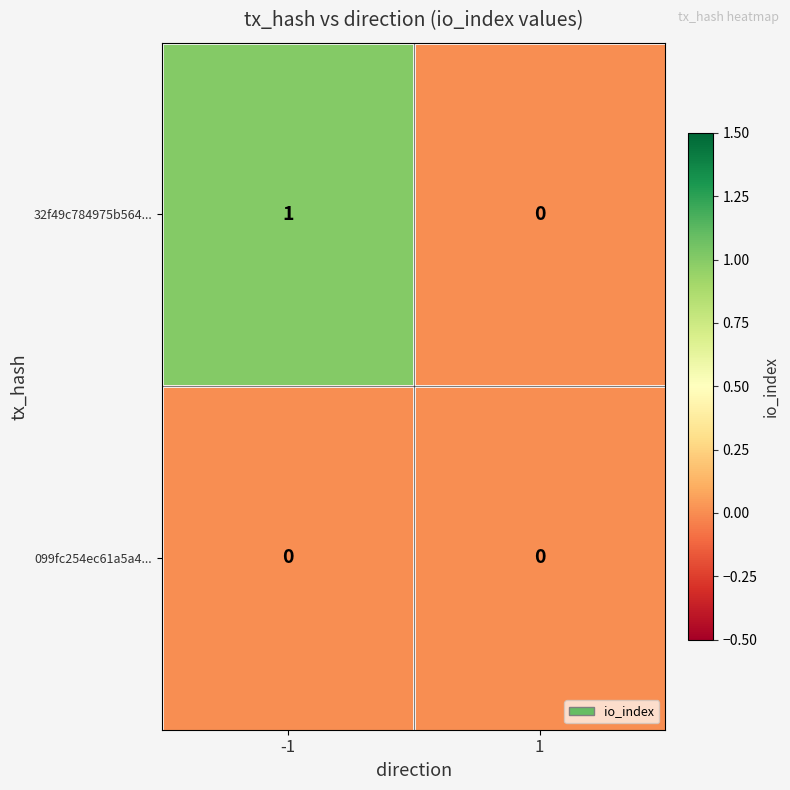

Which series has the widest spread of values?

32f49c784975b564...